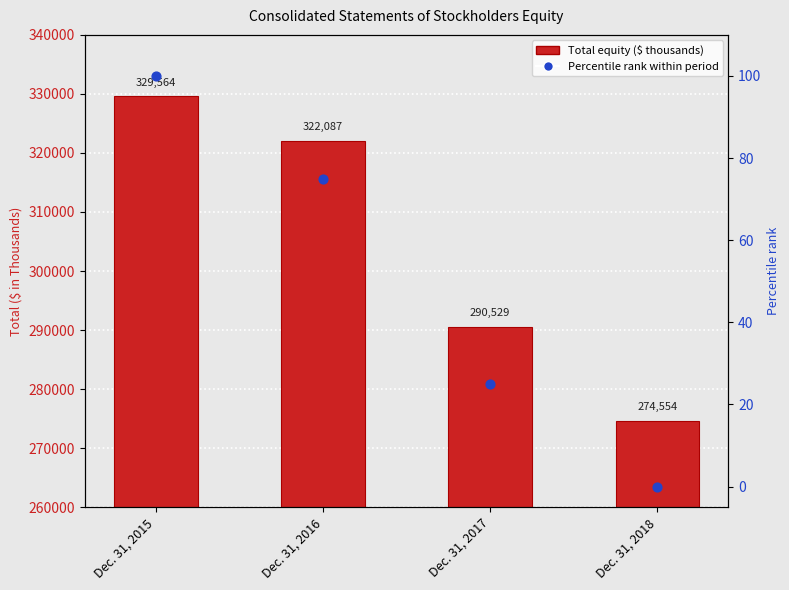

Which series has the largest Y range (max minus min)?

Total Equity